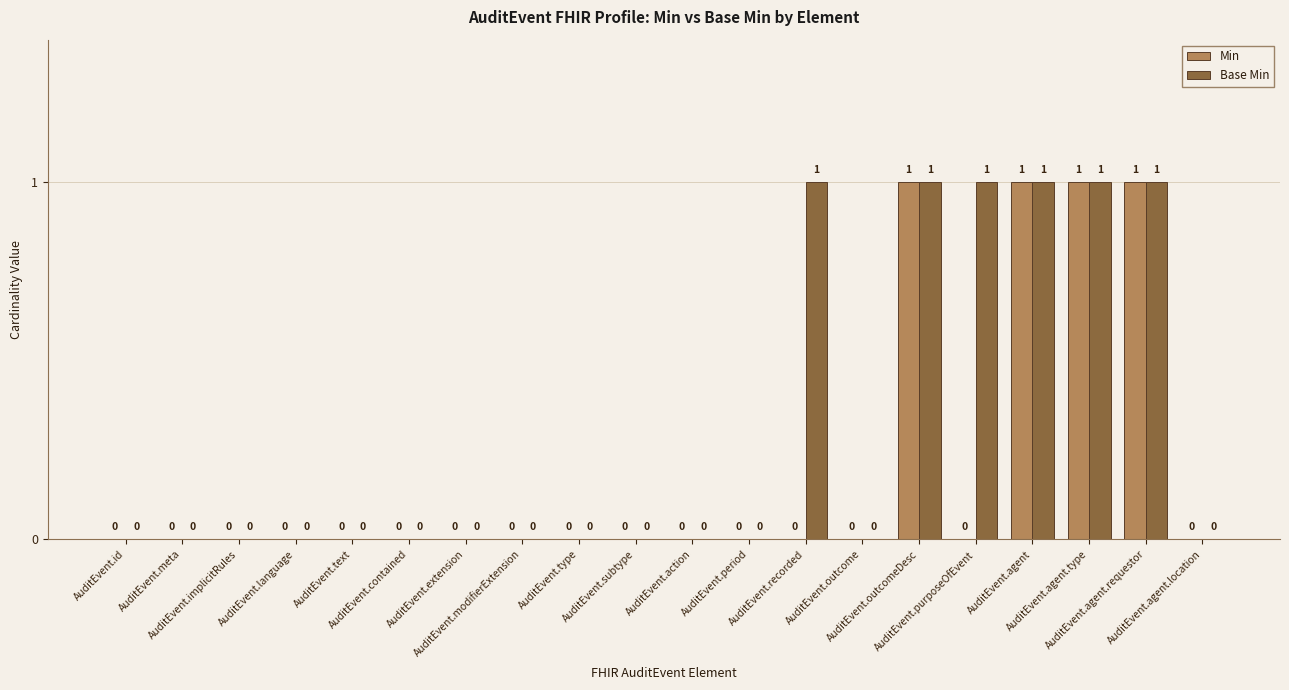

Reading right to left, what are all the values shown in this chart?

Min: AuditEvent.agent.location=0	AuditEvent.agent.requestor=1	AuditEvent.agent.type=1	AuditEvent.agent=1	AuditEvent.purposeOfEvent=0	AuditEvent.outcomeDesc=1	AuditEvent.outcome=0	AuditEvent.recorded=0	AuditEvent.period=0	AuditEvent.action=0	AuditEvent.subtype=0	AuditEvent.type=0	AuditEvent.modifierExtension=0	AuditEvent.extension=0	AuditEvent.contained=0	AuditEvent.text=0	AuditEvent.language=0	AuditEvent.implicitRules=0	AuditEvent.meta=0	AuditEvent.id=0
Base Min: AuditEvent.agent.location=0	AuditEvent.agent.requestor=1	AuditEvent.agent.type=1	AuditEvent.agent=1	AuditEvent.purposeOfEvent=1	AuditEvent.outcomeDesc=1	AuditEvent.outcome=0	AuditEvent.recorded=1	AuditEvent.period=0	AuditEvent.action=0	AuditEvent.subtype=0	AuditEvent.type=0	AuditEvent.modifierExtension=0	AuditEvent.extension=0	AuditEvent.contained=0	AuditEvent.text=0	AuditEvent.language=0	AuditEvent.implicitRules=0	AuditEvent.meta=0	AuditEvent.id=0